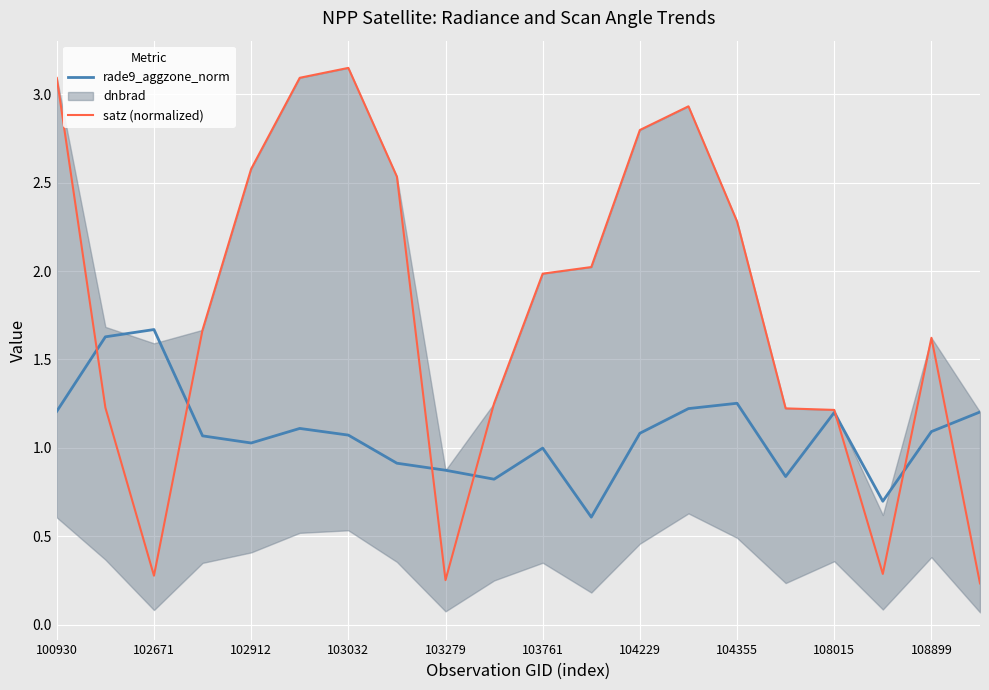

What is the difference between the maximum and second lowest values in the satz (normalized) series?

2.9